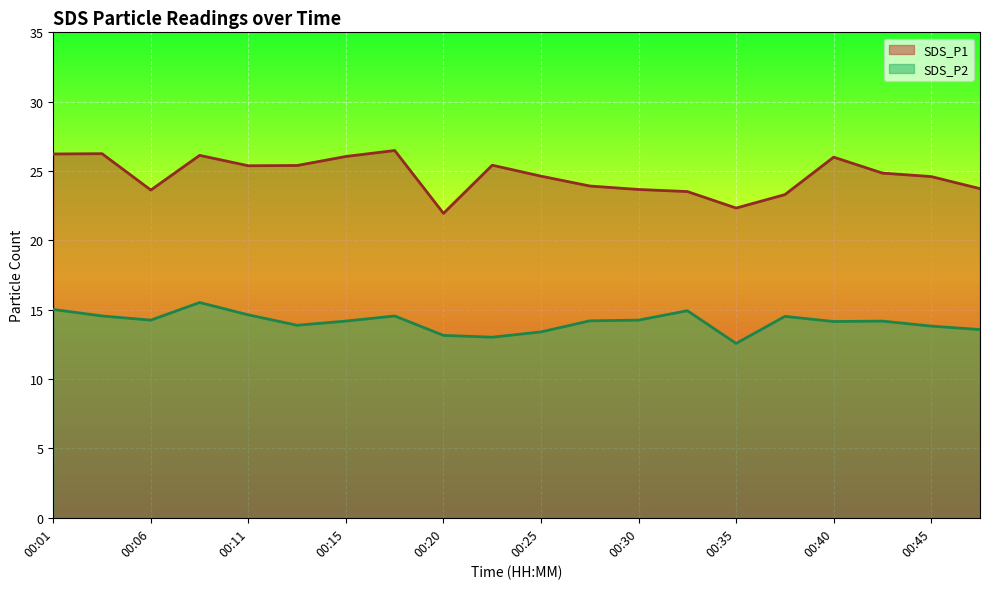

What is the greatest value displayed?

26.5